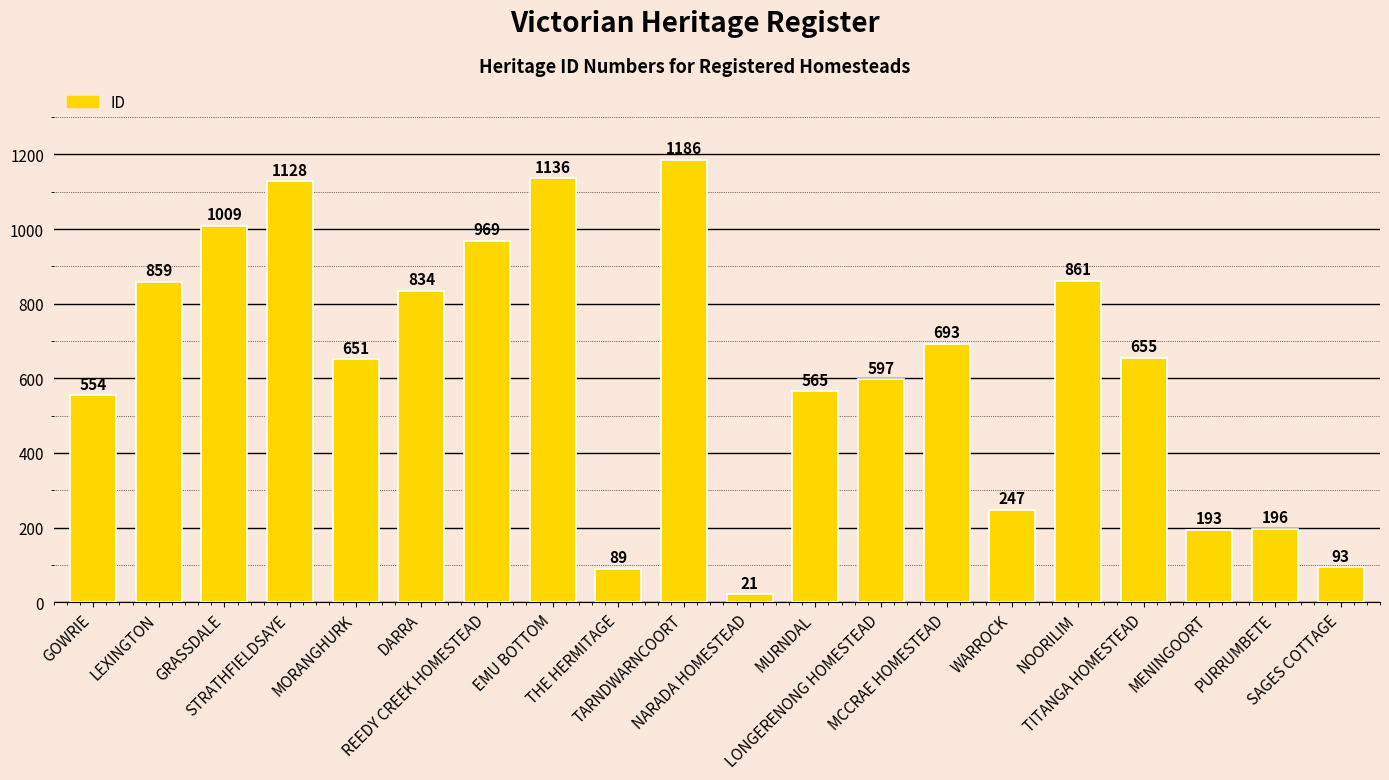

What is the maximum value shown in the chart?

1186